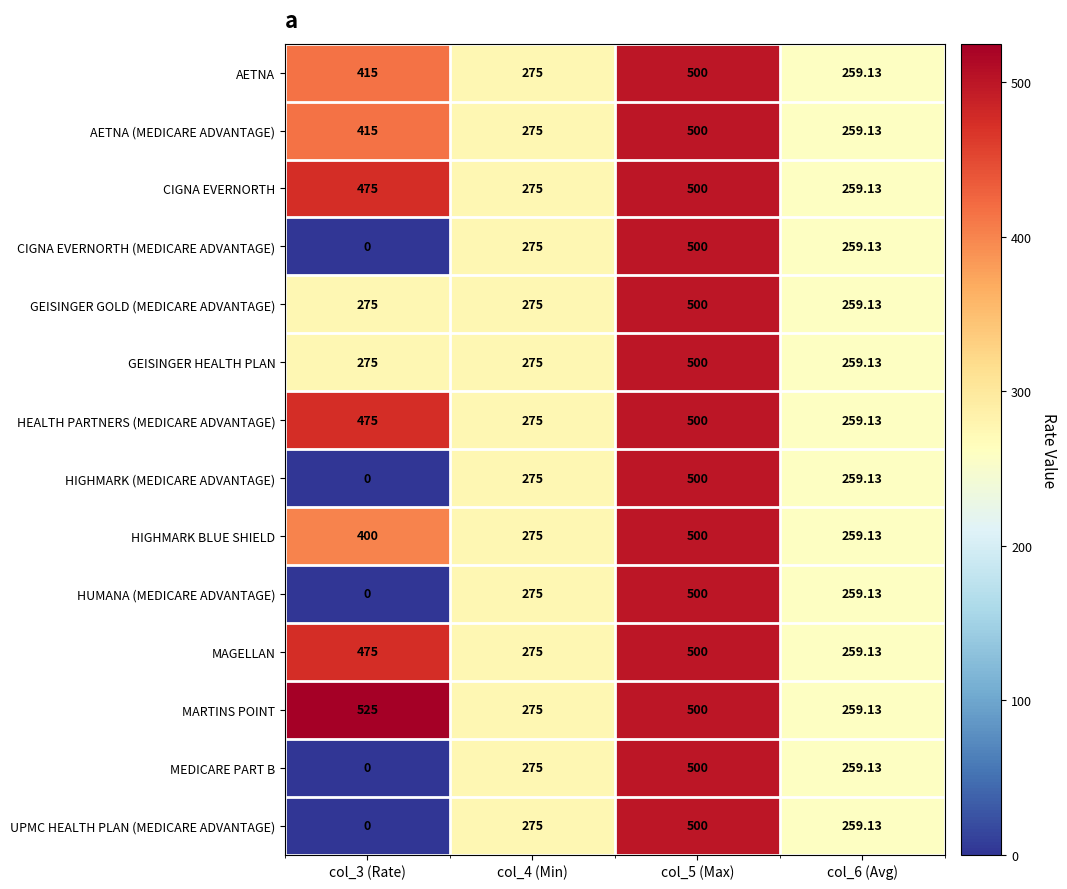

Is the value of MAGELLAN at col_4 (Min) greater than the value of CIGNA EVERNORTH at col_5 (Max)?

No